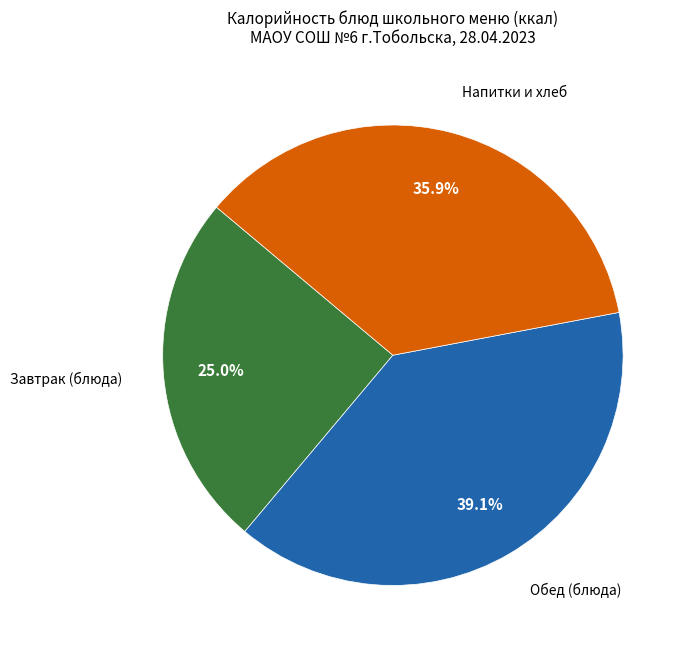

Is there a majority slice in this chart?

No